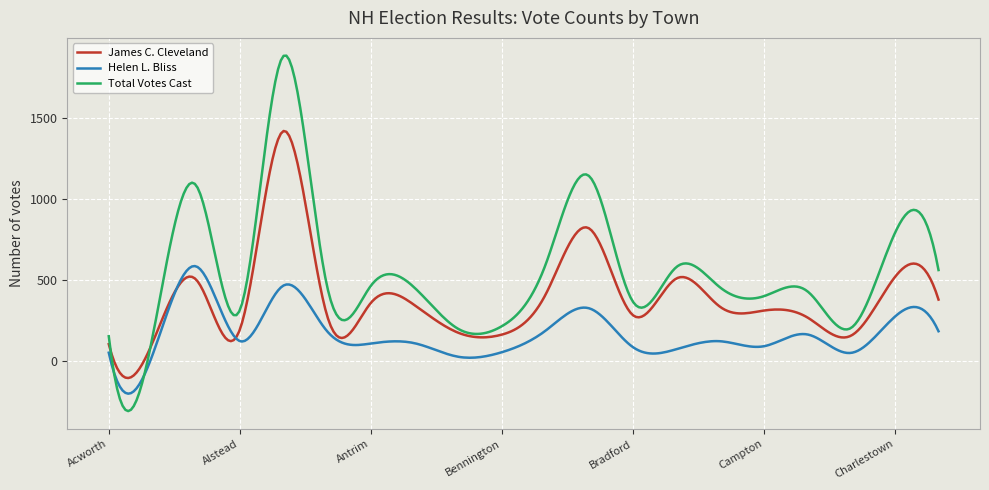

Rank the series by their average value, from lowest to highest.

Helen L. Bliss, James C. Cleveland, Total Votes Cast